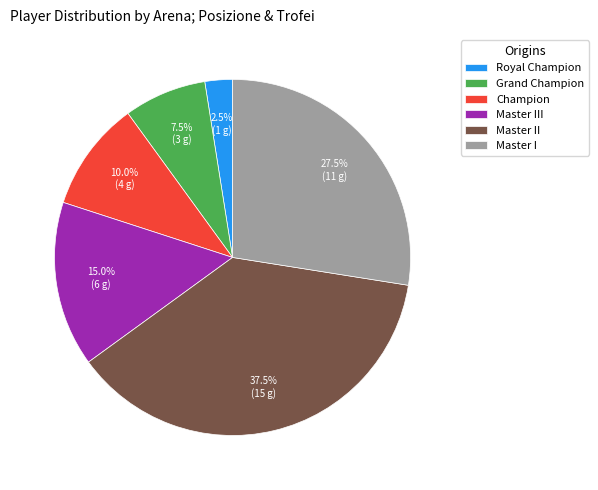

To the nearest percent, what is the combined percentage of Master II and Grand Champion?

45%